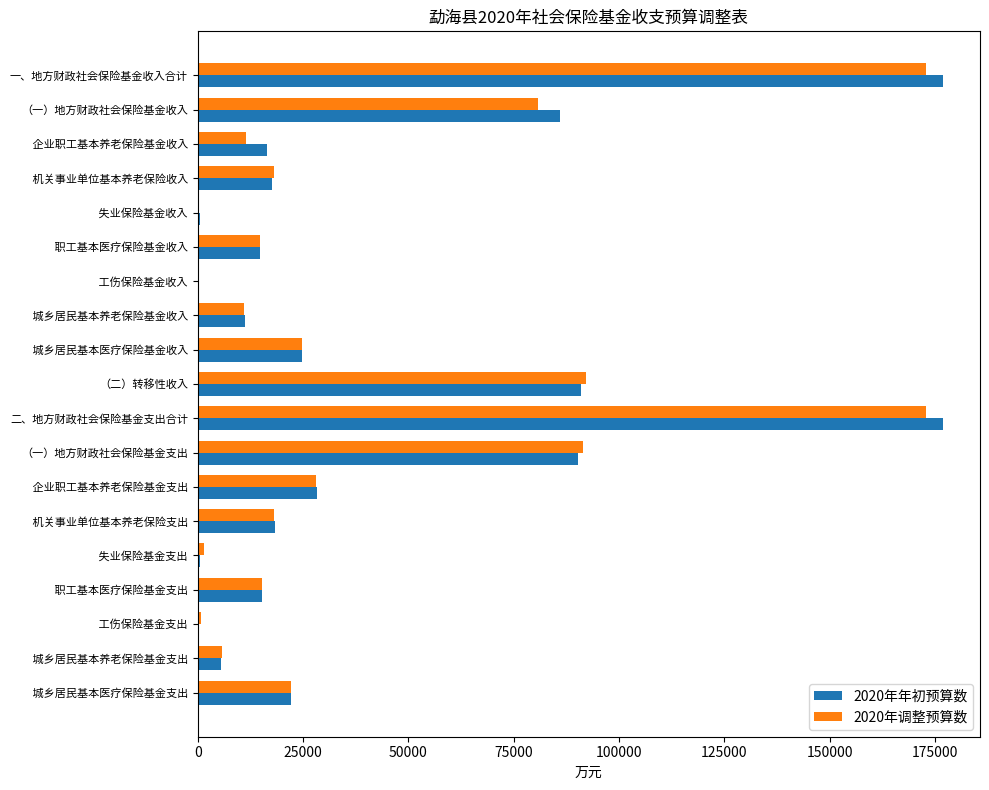

Is the value of 2020年年初预算数 at 二、地方财政社会保险基金支出合计 greater than the value of 2020年调整预算数 at  机关事业单位基本养老保险收入?

Yes